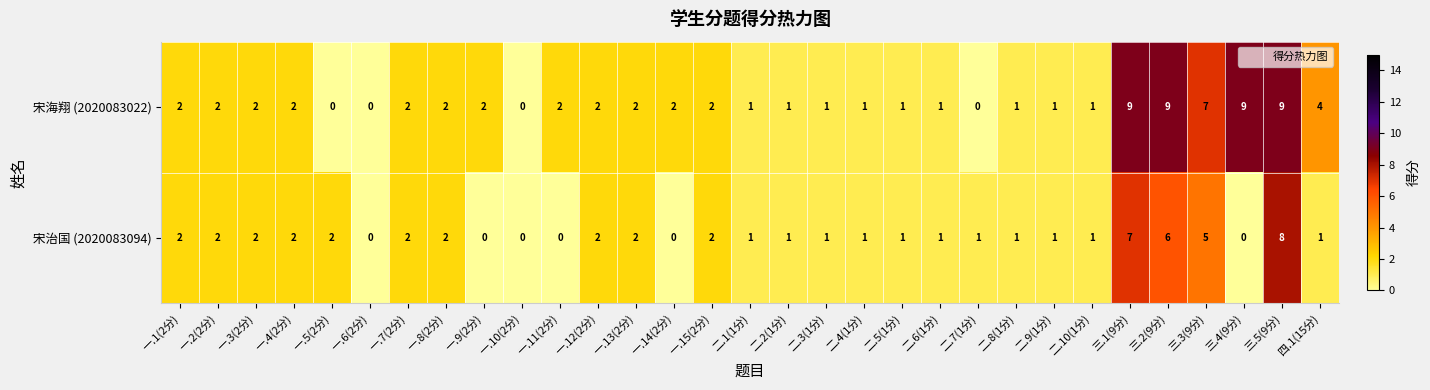

Is it true that 宋海翔 (2020083022) equals 1 at 二.8(1分)?

True